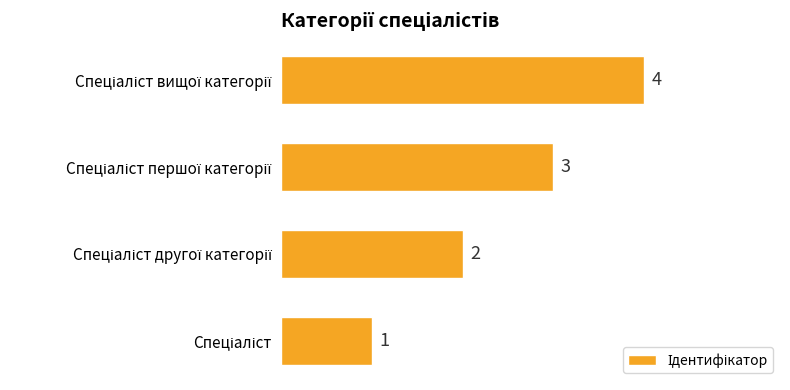

What is the sum of all values?

10